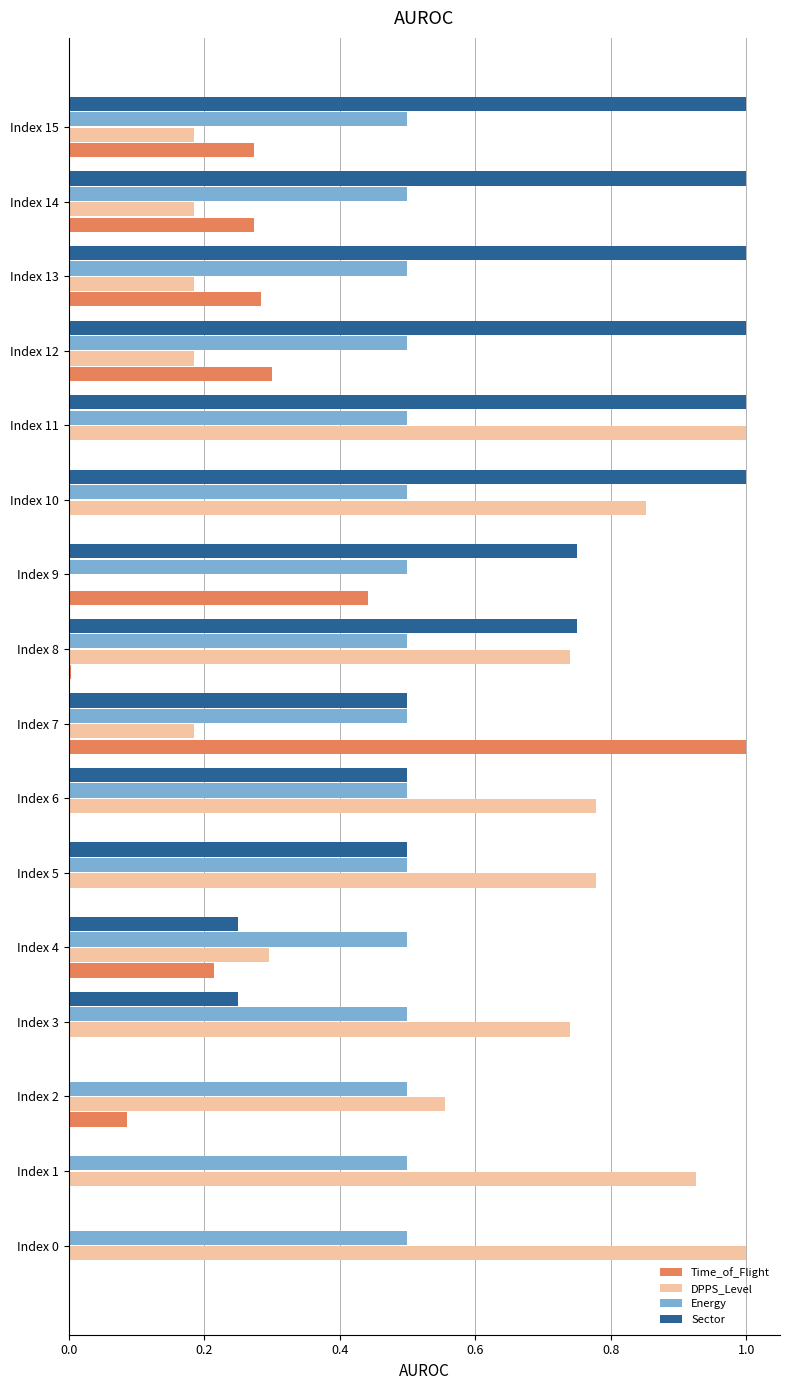

What is the highest value of the Energy series?

0.5